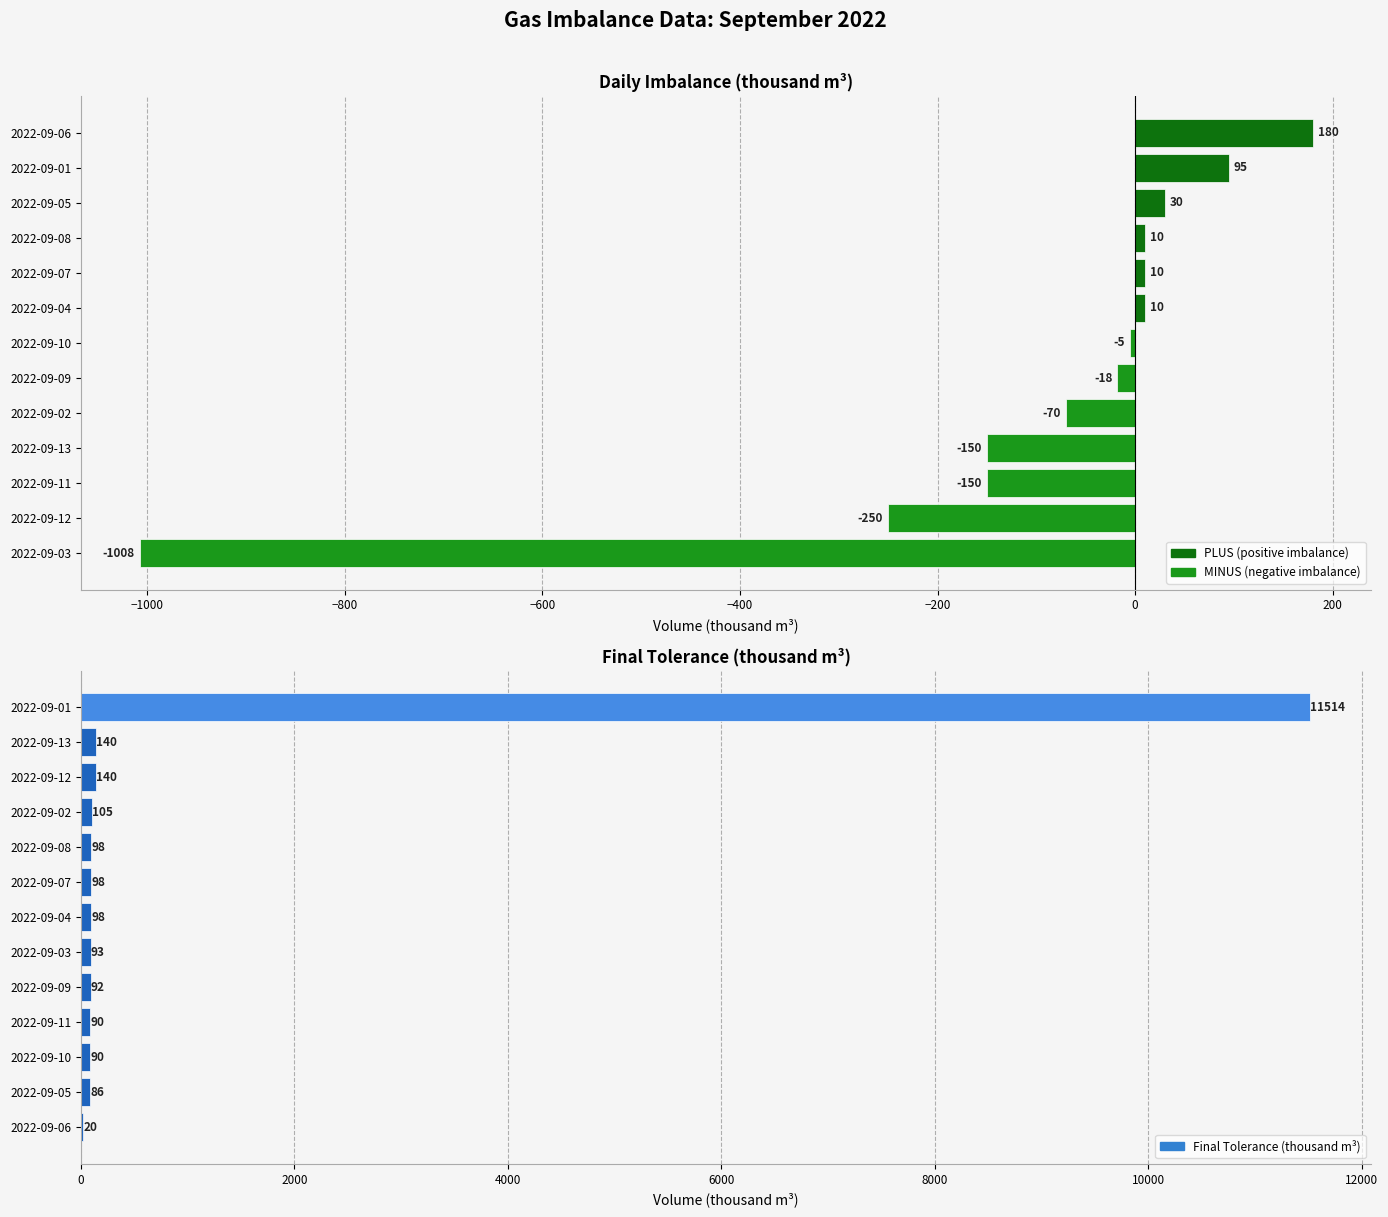

At which category is the sum across all series the highest?

12